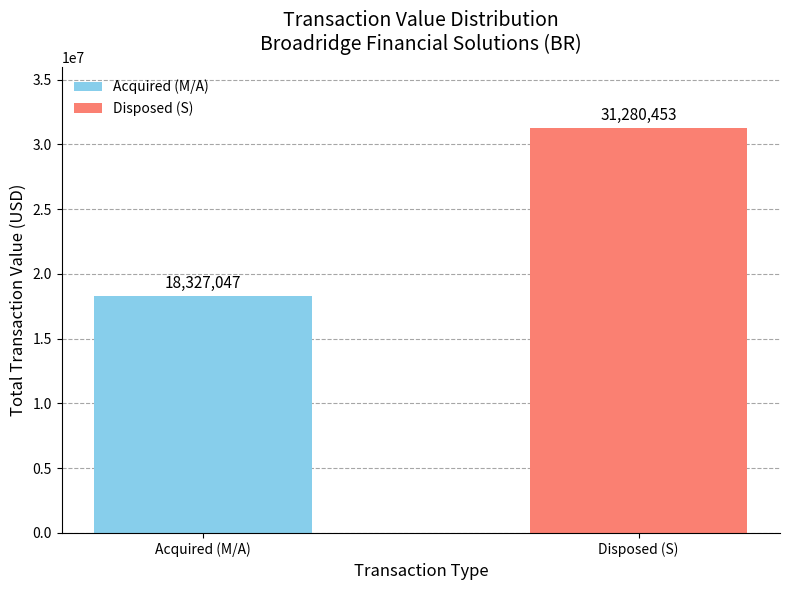

What is the sum of all values?

49607500